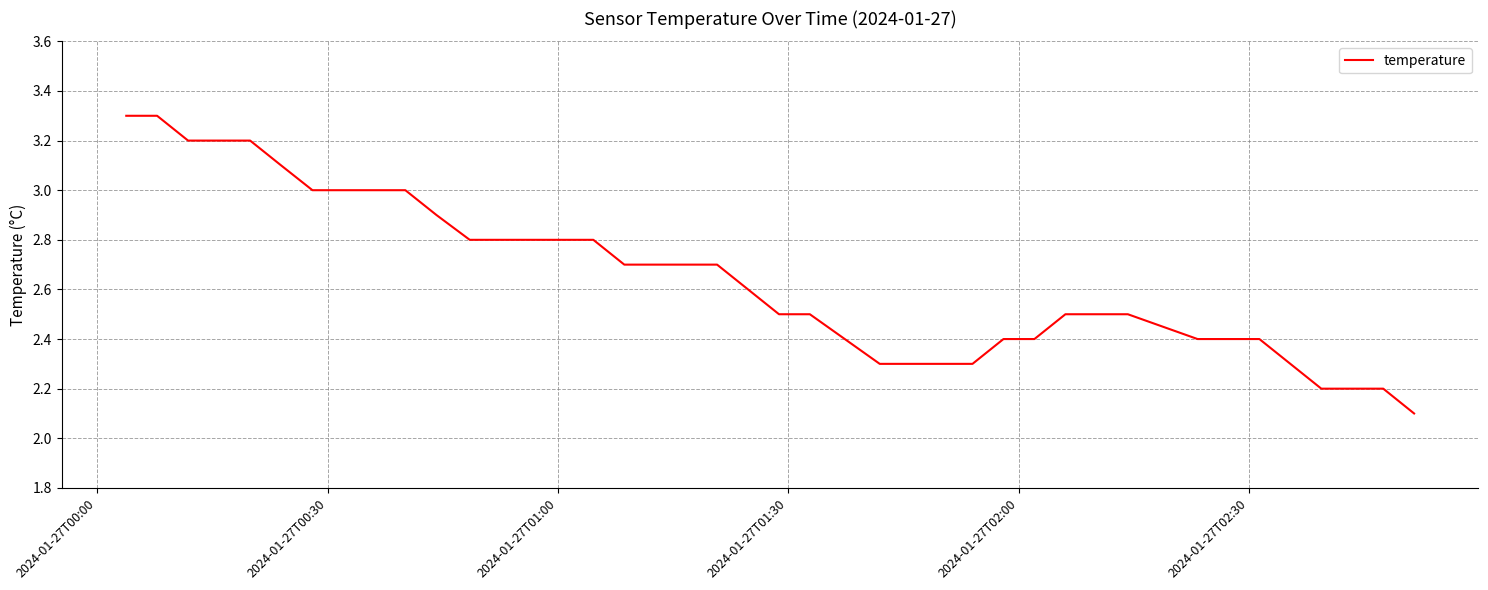

What is the difference between the maximum and minimum values?

1.2